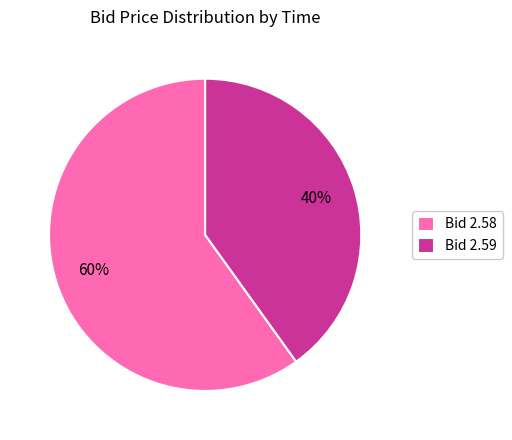

Do Bid 2.58 and Bid 2.59 together represent more than half of the pie?

Yes